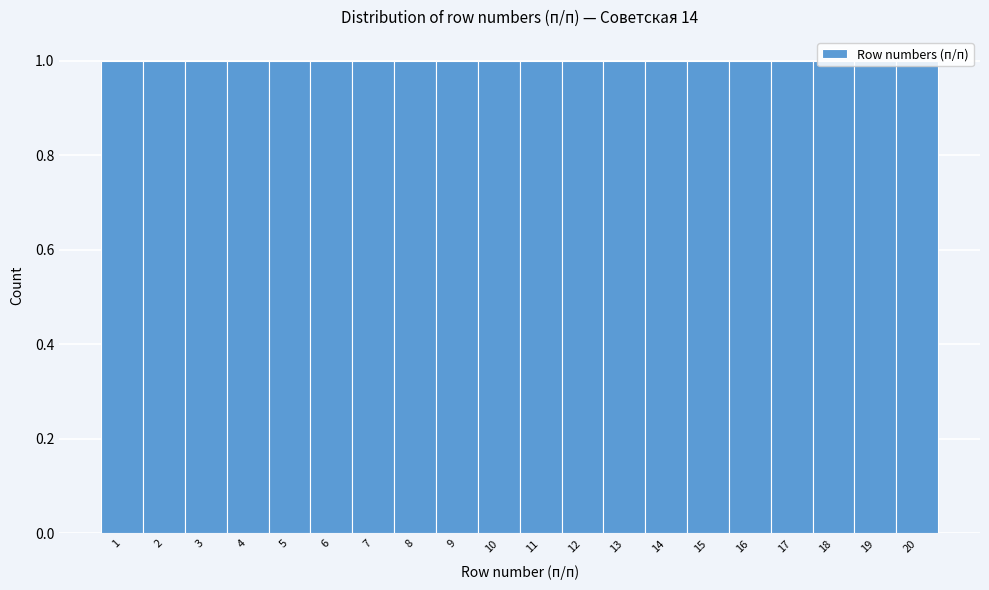

Reading left to right, list every bar in this chart as the range it spans on the x-axis followed by its height. The values are not printed on the chart, so give them approximately, as read against the axis.

0.5 to 1.5: 1
1.5 to 2.5: 1
2.5 to 3.5: 1
3.5 to 4.5: 1
4.5 to 5.5: 1
5.5 to 6.5: 1
6.5 to 7.5: 1
7.5 to 8.5: 1
8.5 to 9.5: 1
9.5 to 10.5: 1
10.5 to 11.5: 1
11.5 to 12.5: 1
12.5 to 13.5: 1
13.5 to 14.5: 1
14.5 to 15.5: 1
15.5 to 16.5: 1
16.5 to 17.5: 1
17.5 to 18.5: 1
18.5 to 19.5: 1
19.5 to 20.5: 1